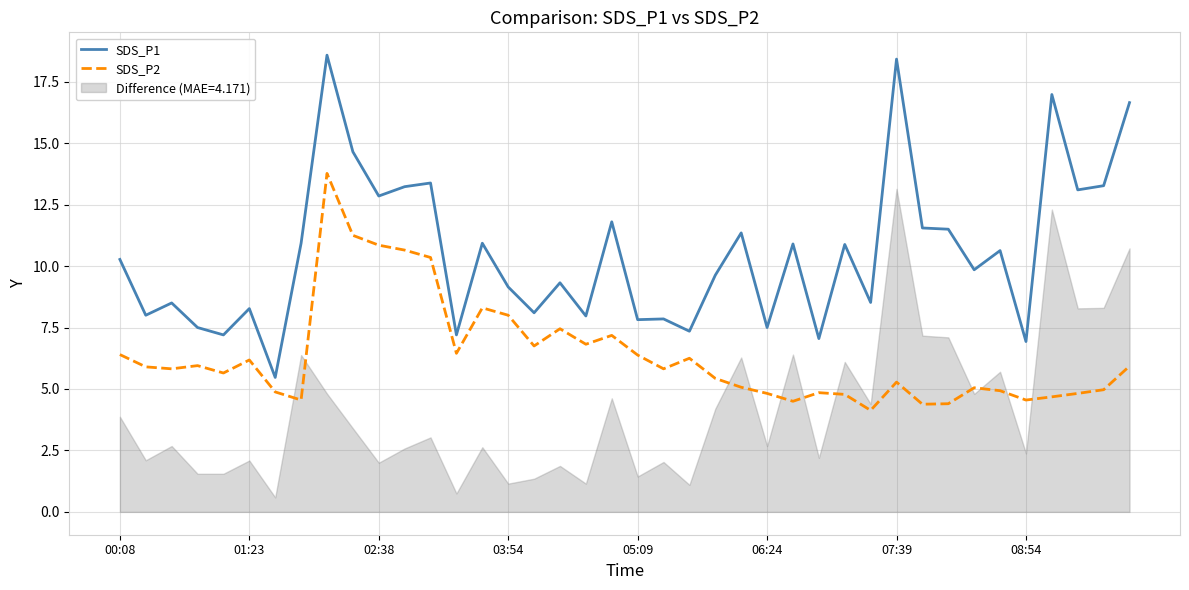

What is the value of the SDS_P2 point at the 28th from the left?

4.8